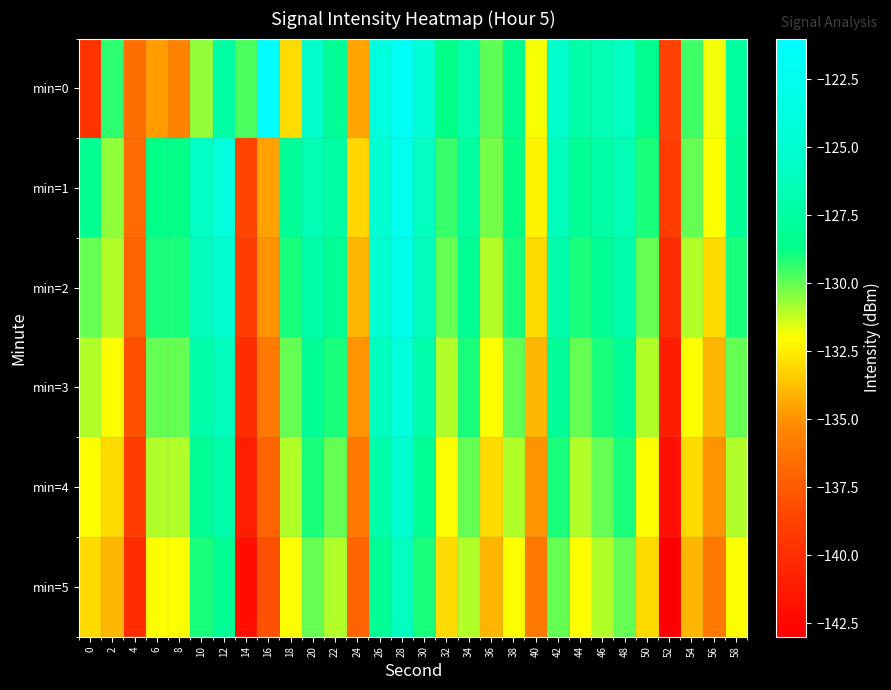

Reading right to left, extract all data points from this chart.

min=0: 58=-127.7	56=-131.8	54=-129.5	52=-138.7	50=-128.5	48=-126.0	46=-126.5	44=-127.2	42=-125.5	40=-131.9	38=-128.3	36=-129.9	34=-126.8	32=-128.7	30=-124.6	28=-121.8	26=-123.9	24=-134.5	22=-128.0	20=-125.5	18=-133.0	16=-121.2	14=-129.6	12=-127.4	10=-130.6	8=-135.5	6=-134.7	4=-136.6	2=-129.3	0=-139.6
min=1: 58=-128.0	56=-132.0	54=-130.0	52=-139.0	50=-129.0	48=-126.5	46=-127.2	44=-128.0	42=-126.1	40=-132.3	38=-128.8	36=-130.2	34=-127.6	32=-129.4	30=-125.9	28=-122.5	26=-124.8	24=-133.1	22=-127.3	20=-126.5	18=-128.0	16=-134.5	14=-138.6	12=-124.2	10=-125.8	8=-128.7	6=-128.7	4=-136.7	2=-130.5	0=-128.3
min=2: 58=-129.0	56=-133.0	54=-131.0	52=-140.0	50=-130.0	48=-127.0	46=-128.0	44=-129.0	42=-127.0	40=-133.0	38=-129.0	36=-131.0	34=-128.0	32=-130.0	30=-126.0	28=-123.0	26=-125.0	24=-134.0	22=-128.0	20=-127.0	18=-129.0	16=-135.0	14=-139.0	12=-125.0	10=-126.0	8=-129.0	6=-129.0	4=-137.0	2=-131.0	0=-130.0
min=3: 58=-130.0	56=-134.0	54=-132.0	52=-141.0	50=-131.0	48=-128.0	46=-129.0	44=-130.0	42=-128.0	40=-134.0	38=-130.0	36=-132.0	34=-129.0	32=-131.0	30=-127.0	28=-124.0	26=-126.0	24=-135.0	22=-129.0	20=-128.0	18=-130.0	16=-136.0	14=-140.0	12=-126.0	10=-127.0	8=-130.0	6=-130.0	4=-138.0	2=-132.0	0=-131.0
min=4: 58=-131.0	56=-135.0	54=-133.0	52=-142.0	50=-132.0	48=-129.0	46=-130.0	44=-131.0	42=-129.0	40=-135.0	38=-131.0	36=-133.0	34=-130.0	32=-132.0	30=-128.0	28=-125.0	26=-127.0	24=-136.0	22=-130.0	20=-129.0	18=-131.0	16=-137.0	14=-141.0	12=-127.0	10=-128.0	8=-131.0	6=-131.0	4=-139.0	2=-133.0	0=-132.0
min=5: 58=-132.0	56=-136.0	54=-134.0	52=-143.0	50=-133.0	48=-130.0	46=-131.0	44=-132.0	42=-130.0	40=-136.0	38=-132.0	36=-134.0	34=-131.0	32=-133.0	30=-129.0	28=-126.0	26=-128.0	24=-137.0	22=-131.0	20=-130.0	18=-132.0	16=-138.0	14=-142.0	12=-128.0	10=-129.0	8=-132.0	6=-132.0	4=-140.0	2=-134.0	0=-133.0